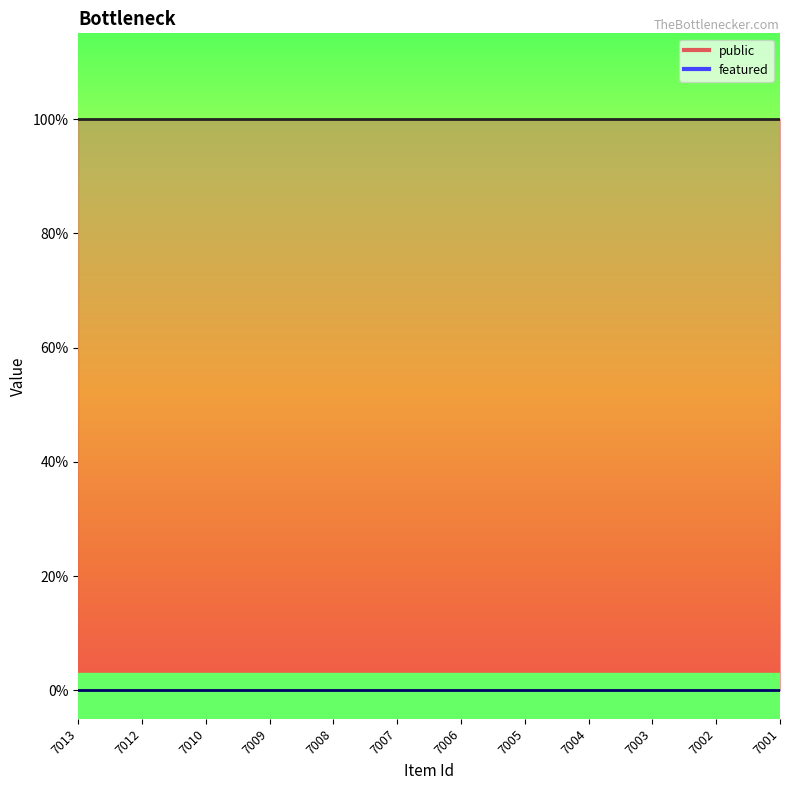

List the series in order of their overall mean, lowest first.

featured line, public line